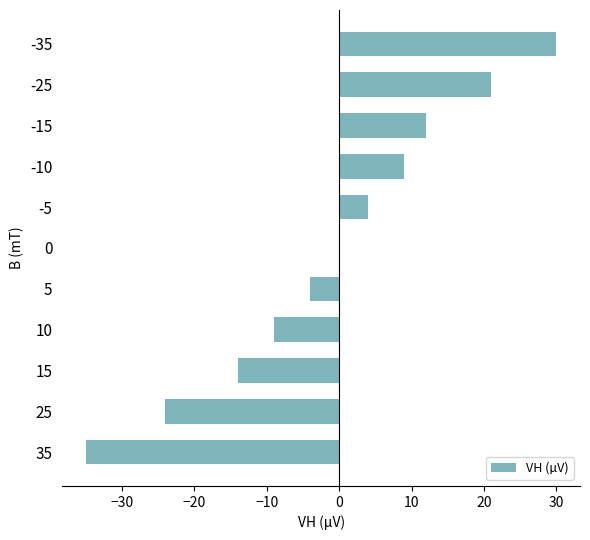

What is the approximate value at -5?

4